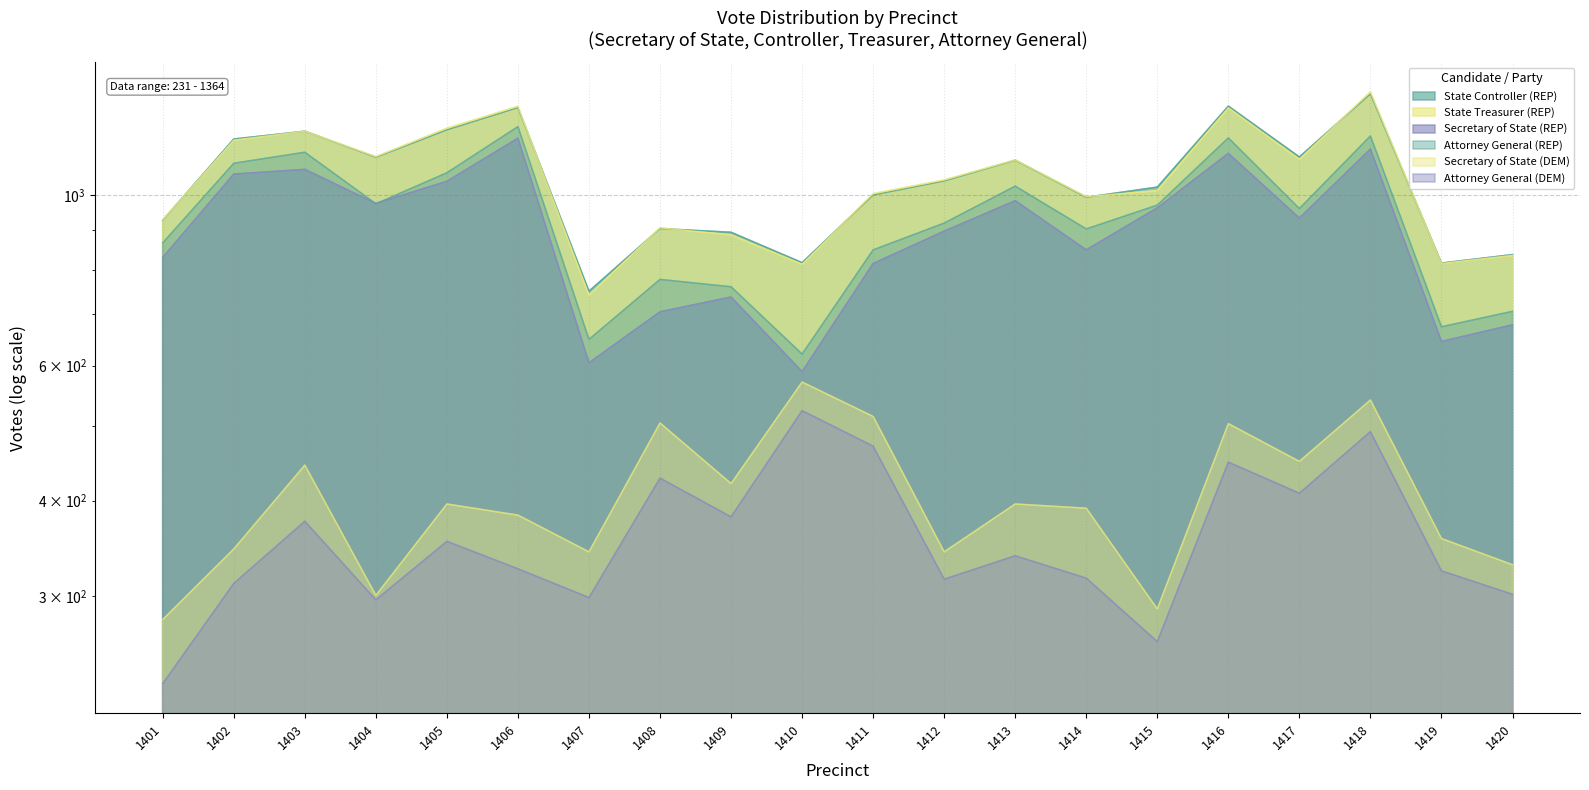

How many interior local valleys does the STATE_CONTROLLER series have?

6